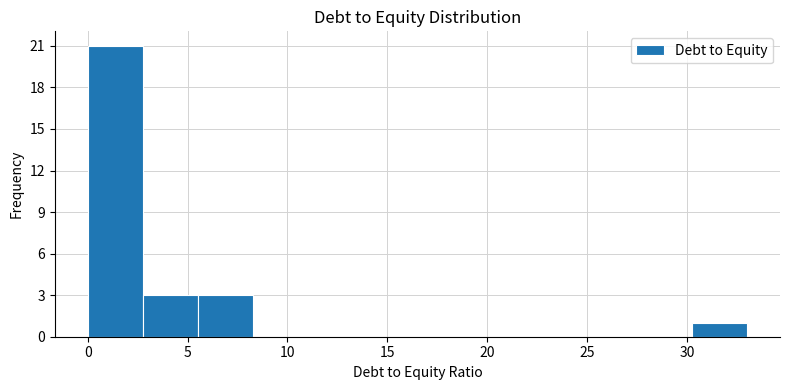

How tall is the bar that spans 3.0 to 5.5 on the x-axis? Neither the bar edges nor the heights are printed on the chart, so give them approximately, as read against the axes.

3